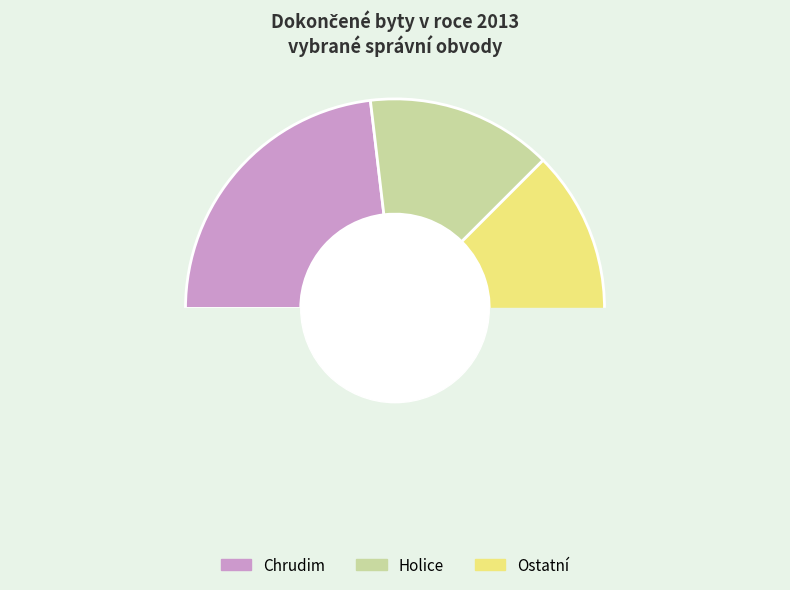

True or false: Chrudim accounts for 11% of the total.

False